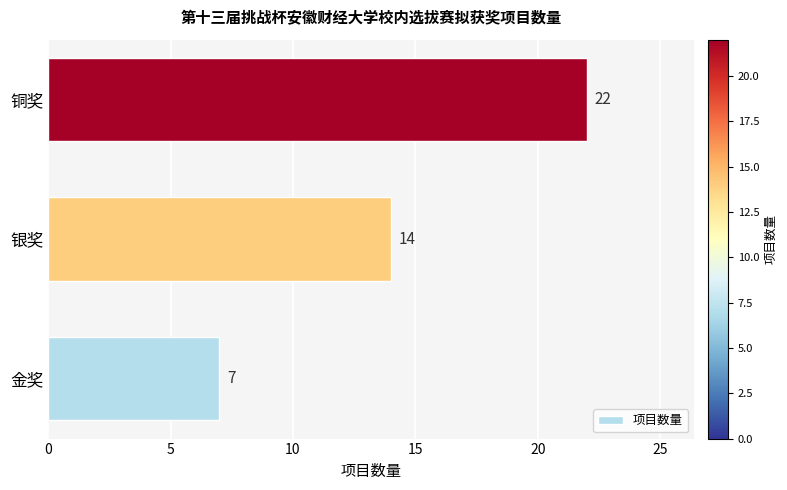

At which category does the chart reach its peak across all series?

铜奖